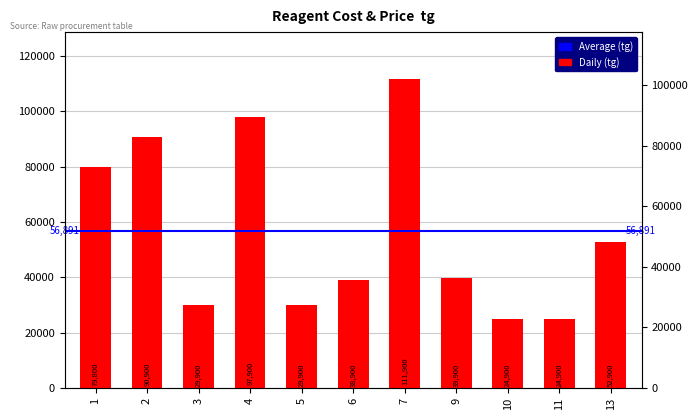

Does the chart contain stacked bars?

No